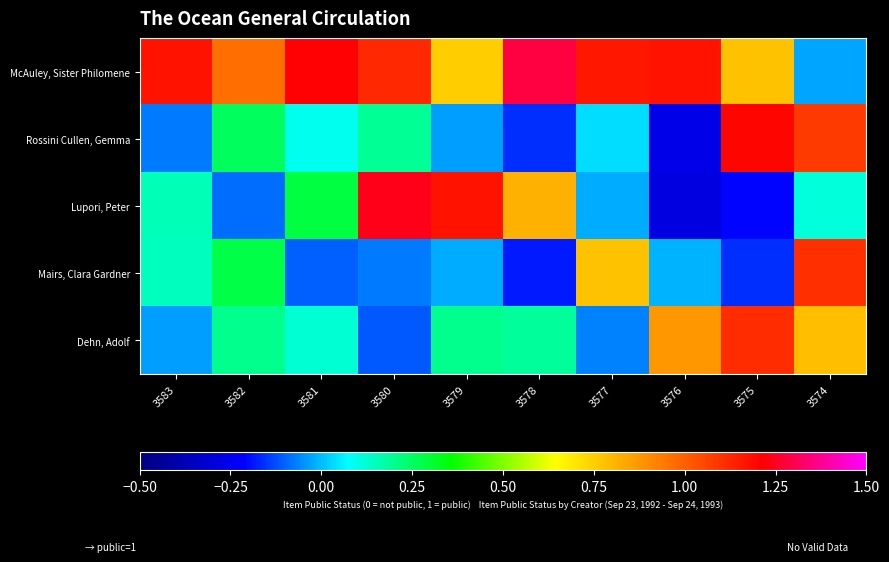

Reading left to right, what are all the values shown in this chart?

McAuley, Sister Philomene: 3583=1.2	3582=1.0	3581=1.2	3580=1.1	3579=0.8	3578=1.3	3577=1.2	3576=1.2	3575=0.8	3574=-0.0
Rossini Cullen, Gemma: 3583=-0.1	3582=0.3	3581=0.1	3580=0.2	3579=-0.0	3578=-0.2	3577=0.0	3576=-0.3	3575=1.2	3574=1.1
Lupori, Peter: 3583=0.2	3582=-0.1	3581=0.3	3580=1.2	3579=1.2	3578=0.8	3577=-0.0	3576=-0.3	3575=-0.2	3574=0.1
Mairs, Clara Gardner: 3583=0.1	3582=0.3	3581=-0.1	3580=-0.1	3579=-0.0	3578=-0.2	3577=0.8	3576=-0.0	3575=-0.2	3574=1.1
Dehn, Adolf: 3583=-0.0	3582=0.2	3581=0.1	3580=-0.1	3579=0.2	3578=0.2	3577=-0.1	3576=0.9	3575=1.1	3574=0.8